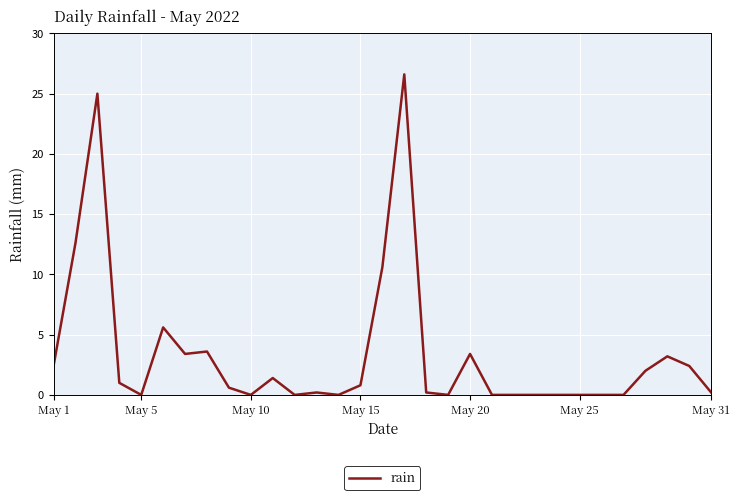

How many lines are shown in the chart?

1